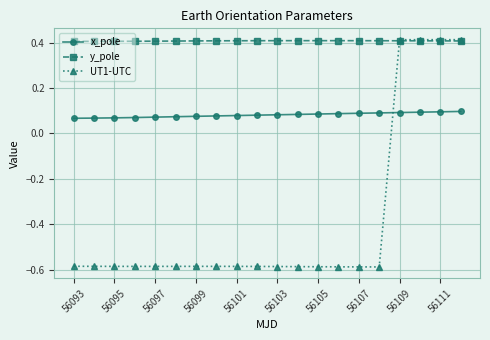

Rank the series by their average value, from highest to lowest.

y_pole, x_pole, UT1-UTC